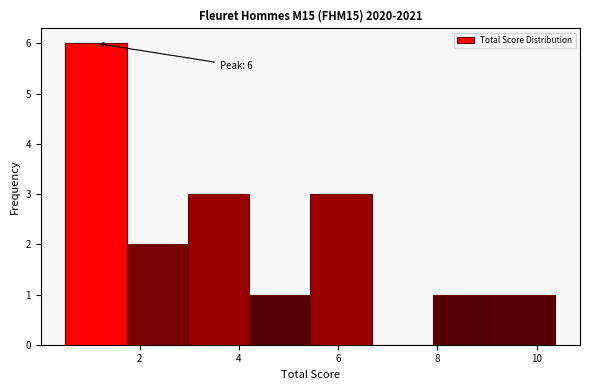

Over which range of the x-axis is the bar tallest?

0.6 to 1.8